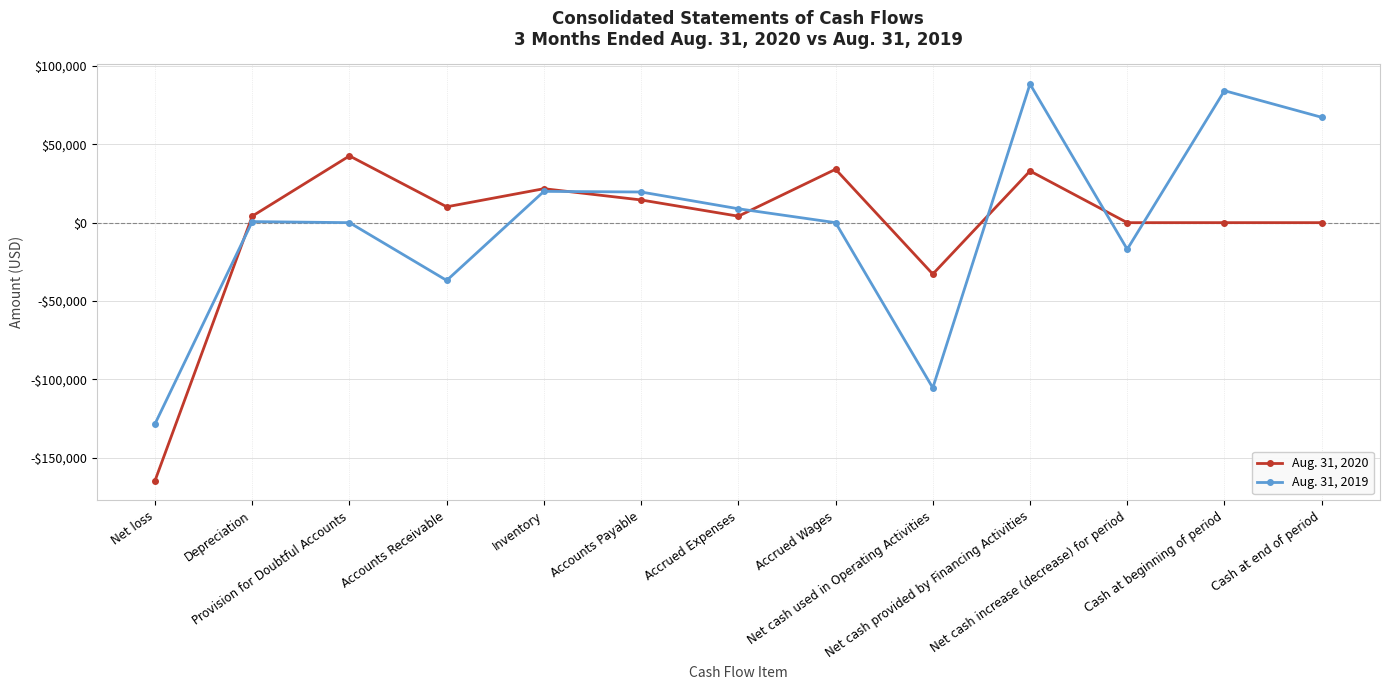

Reading left to right, list all the values displayed in this chart.

Aug. 31, 2020: -164504	4161	42583	10112	21664	14482	4124	34062	-32804	32959	-5	5	0
Aug. 31, 2019: -128290	679	0	-36849	19959	19558	8864	0	-105374	88396	-16978	84181	67203